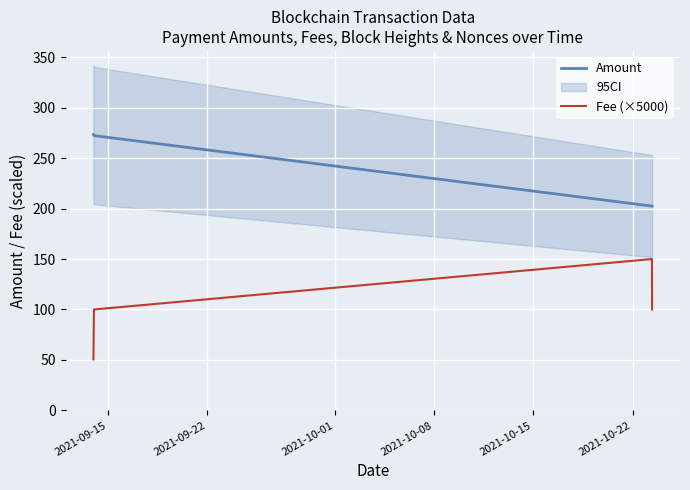

What is the minimum value for Fee (×5000)?

50.5